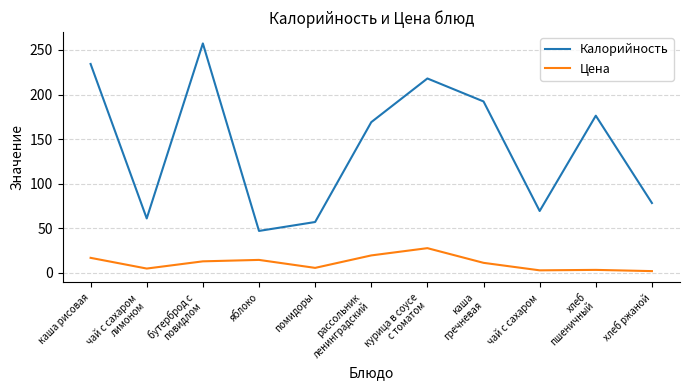

Is it true that Калорийность equals 57.0 at помидоры?

True